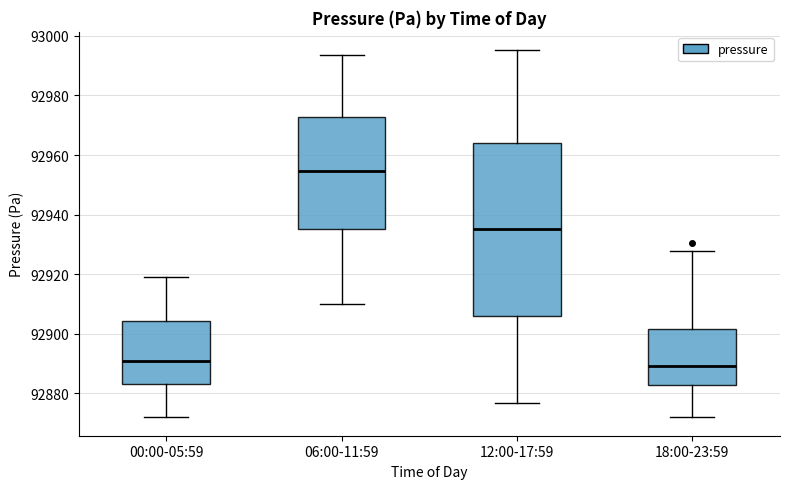

Where does the upper whisker of the box for 00:00-05:59 end on the y-axis? The values are not printed on the chart, so give them approximately, as read against the axis.

92920